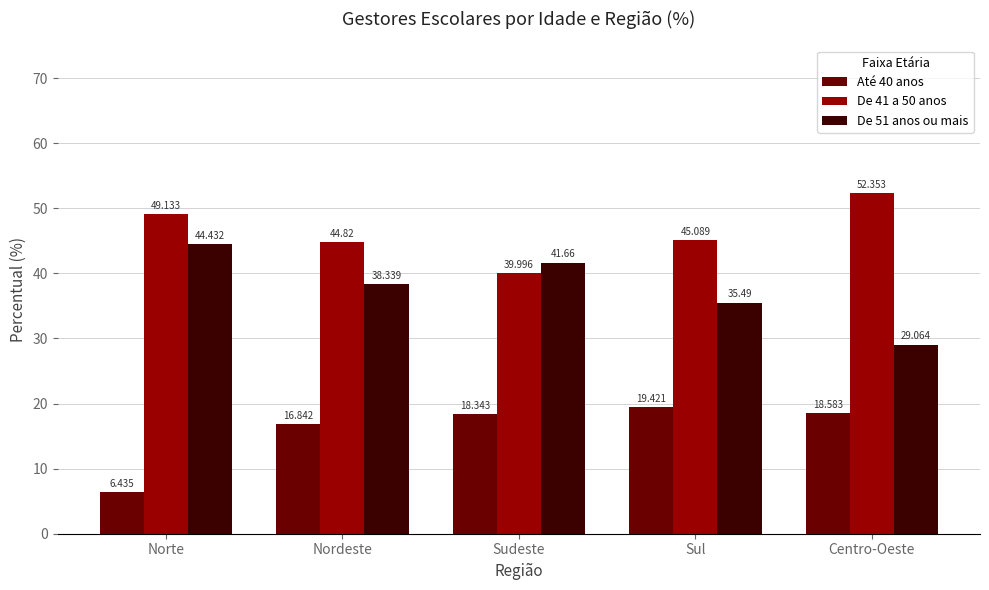

Does the chart contain stacked bars?

No